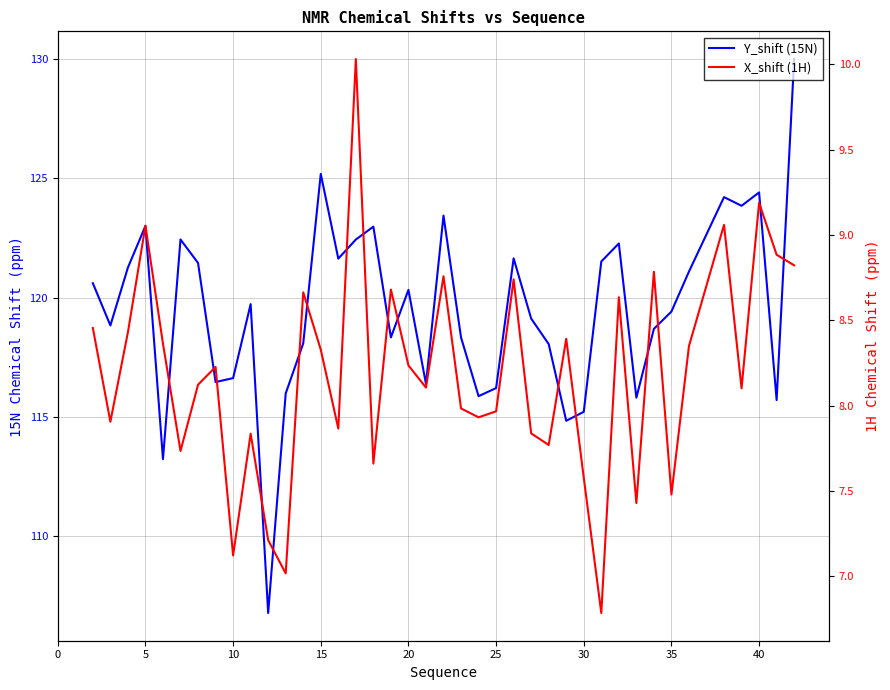

What is the maximum value for Y_shift (15N)?

130.0